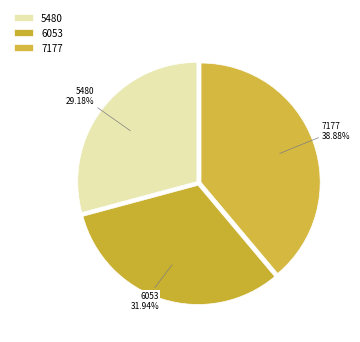

Is it true that 7177 is 33% of the pie?

False